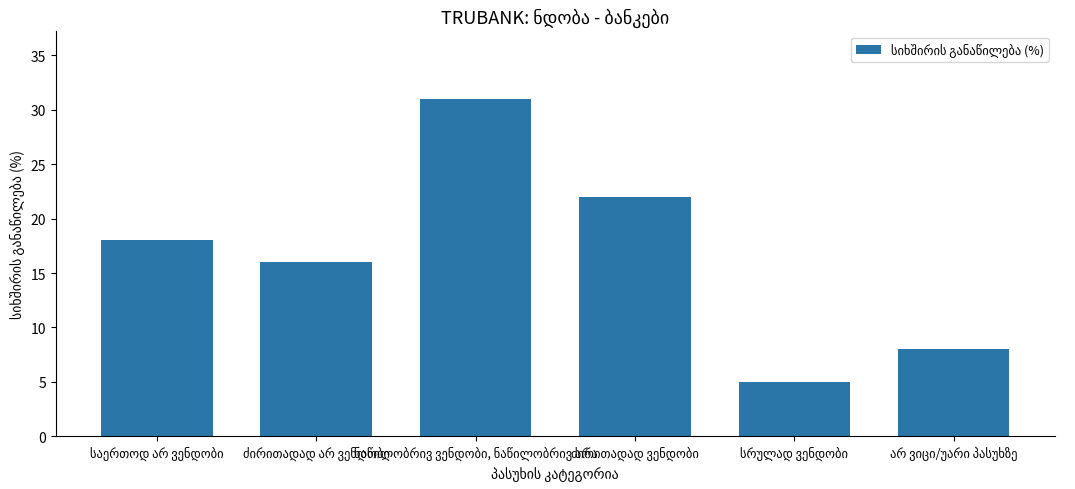

What is the average value?

17